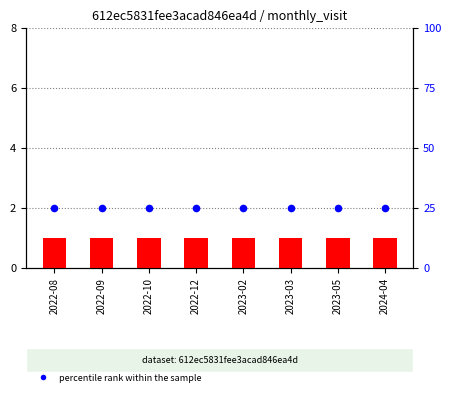

Which series has the largest total across all categories?

percentile rank within the sample